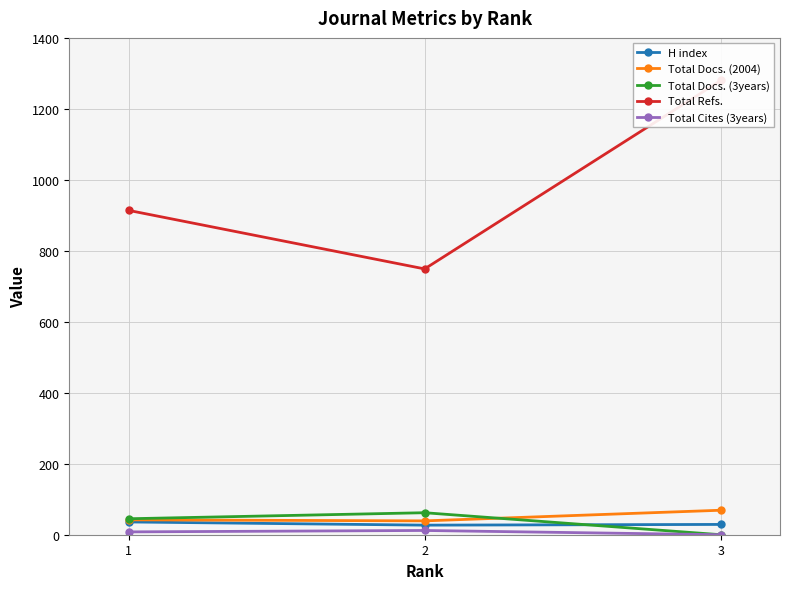

Rank the series at 1 from lowest to highest value.

Total Cites (3years), H index, Total Docs. (2004), Total Docs. (3years), Total Refs.